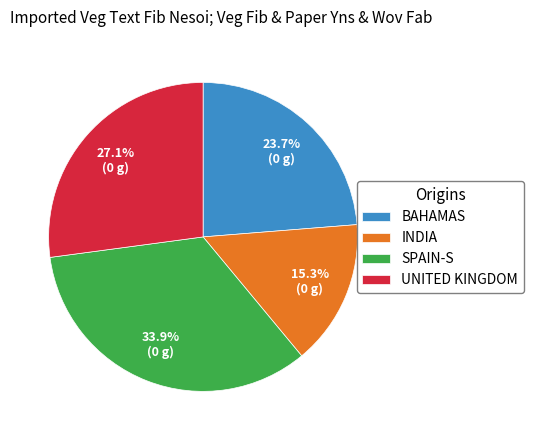

To the nearest percent, what is the average slice percentage?

25%